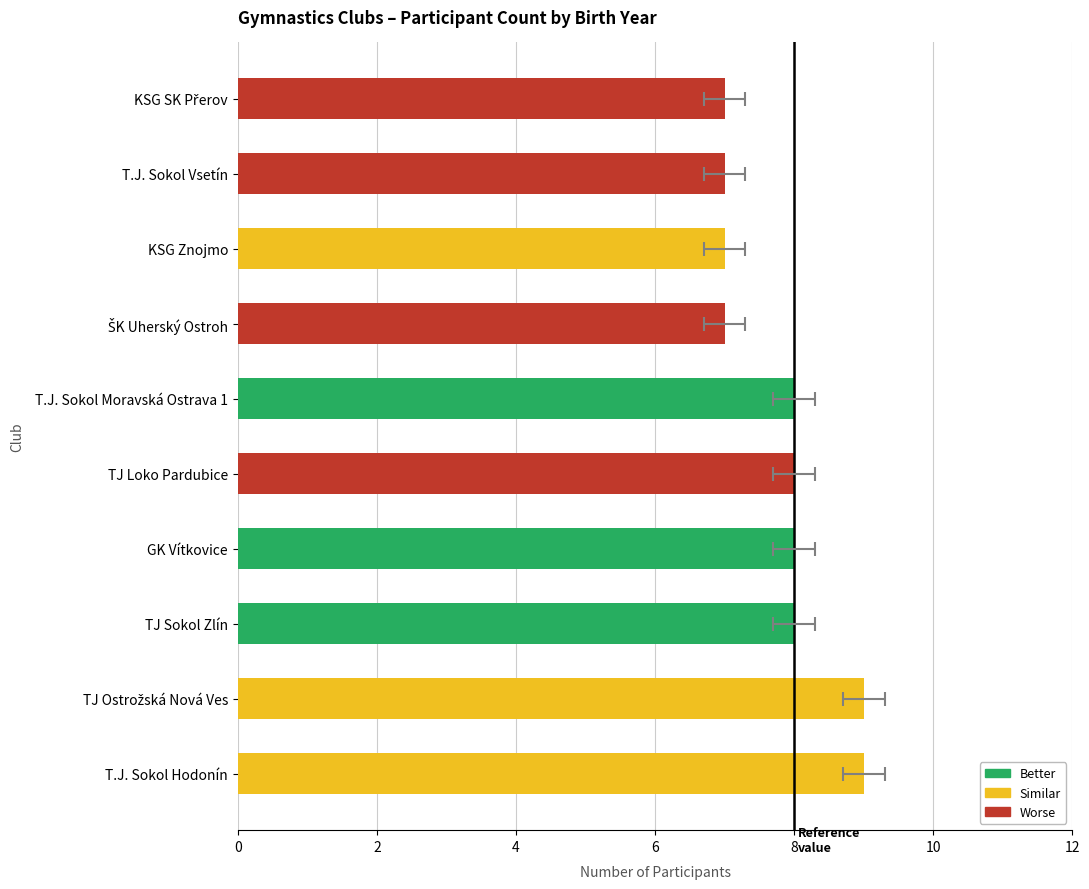

What is the value of the 7th bar from the left?

8